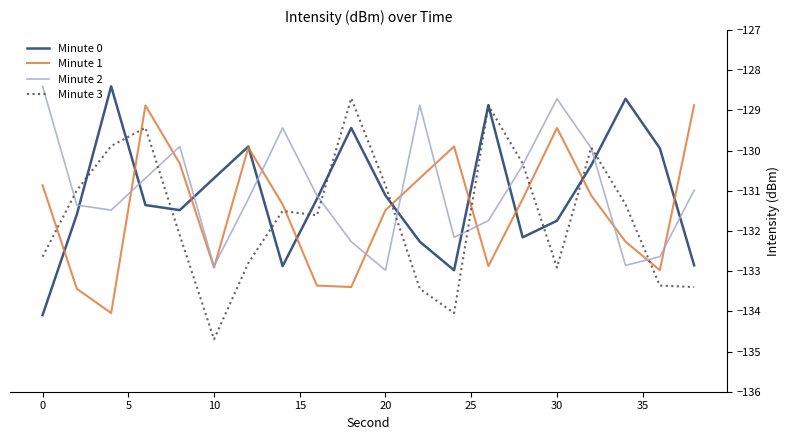

In Minute 0, how many points are higher than both neighbors (excluding endpoints)?

5